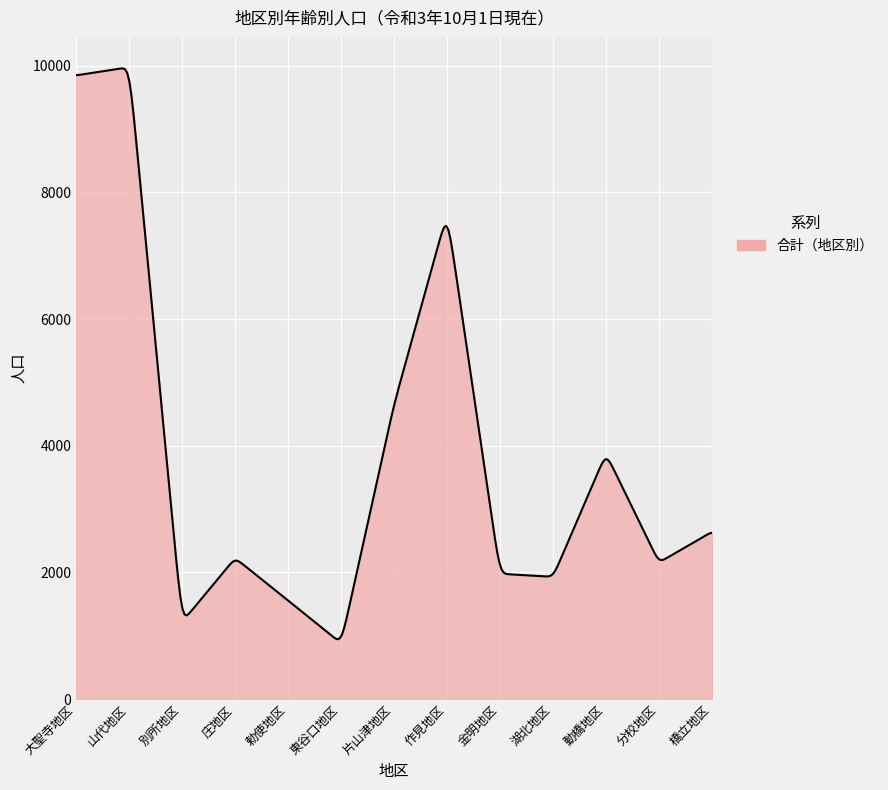

What is the difference between the maximum and minimum values?

9010.7